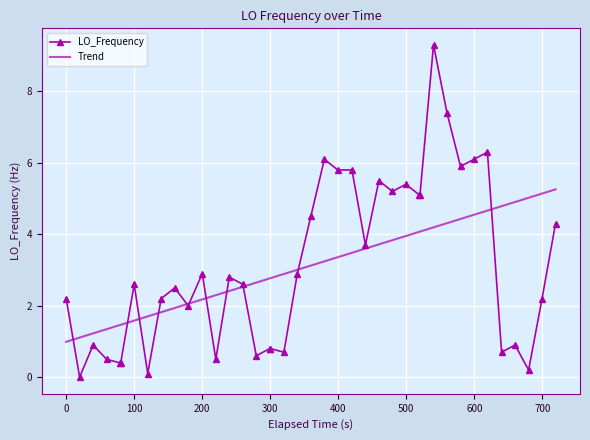

Reading left to right, transcribe all the data shown in this chart.

LO_Frequency: 2.2	0.0	0.9	0.5	0.4	0.4	2.6	0.1	2.2	2.5	2.0	2.9	0.5	2.8	2.6	0.6	0.8	0.8	0.7	2.9	4.5	6.1	5.8	5.8	3.7	5.5	5.2	5.4	5.1	5.1	9.3	7.4	5.9	6.1	6.3	0.7	0.9	0.2	2.2	4.3
Trend: 1.0	1.1	1.2	1.3	1.5	1.5	1.6	1.7	1.8	1.9	2.1	2.2	2.3	2.4	2.5	2.6	2.8	2.8	2.9	3.0	3.1	3.2	3.4	3.5	3.6	3.7	3.8	4.0	4.1	4.1	4.2	4.3	4.4	4.5	4.7	4.8	4.9	5.0	5.1	5.3